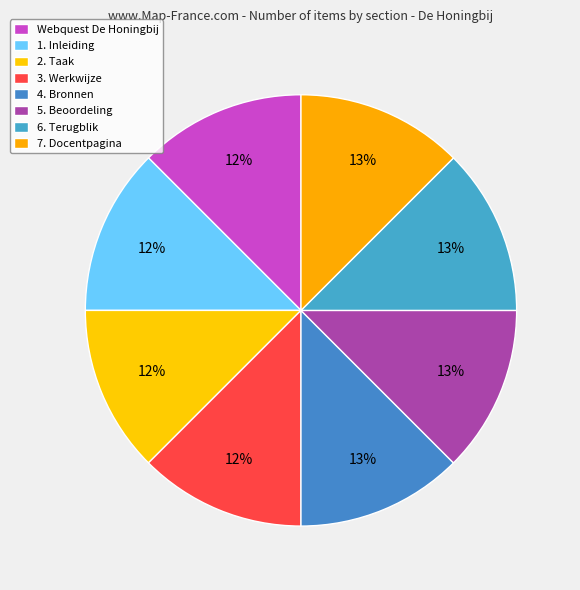

True or false: 3. Werkwijze accounts for 12% of the total.

True